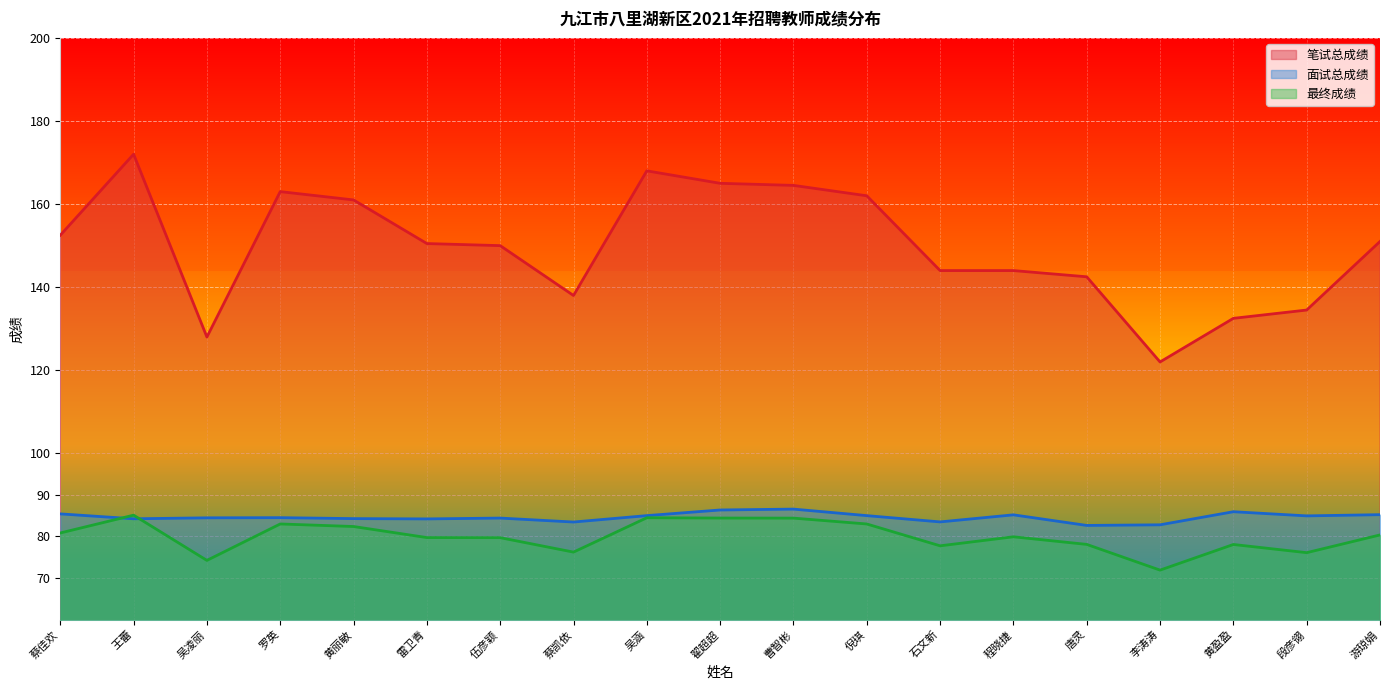

At 程晓捷, list the series in order from smallest to largest.

最终成绩, 面试总成绩, 笔试总成绩